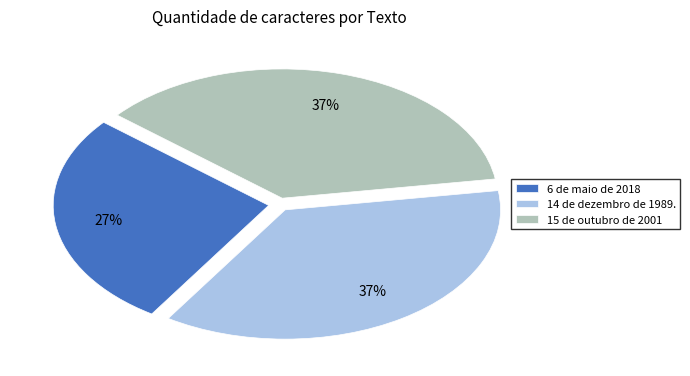

Between 14 de dezembro de 1989. and 6 de maio de 2018, which is larger?

14 de dezembro de 1989.